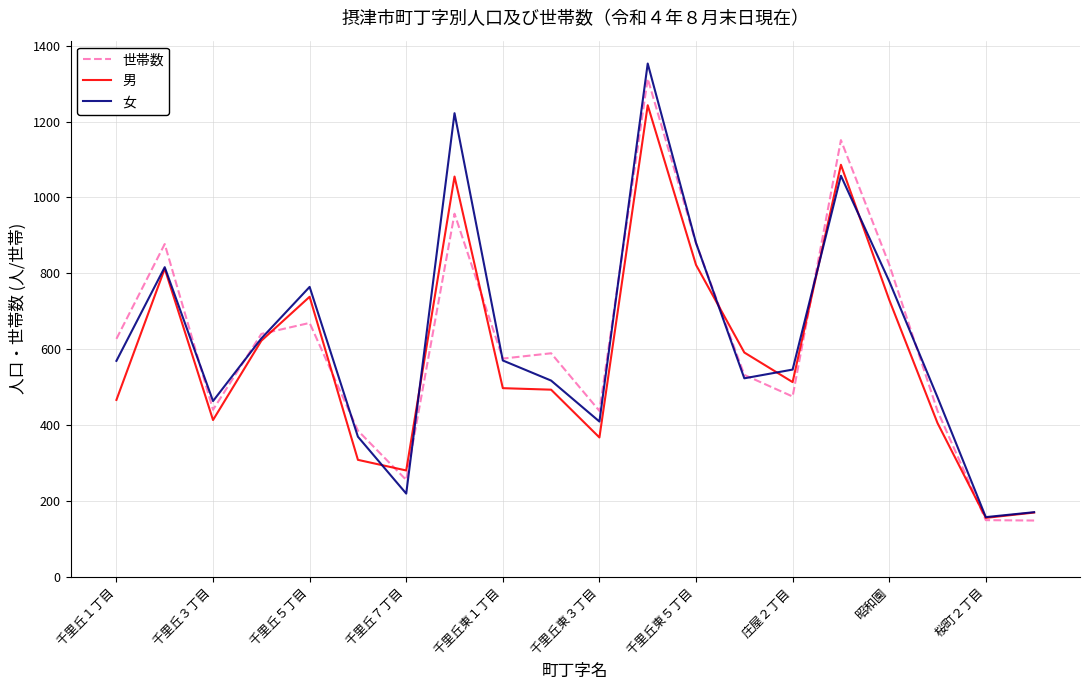

How many lines are shown in the chart?

3